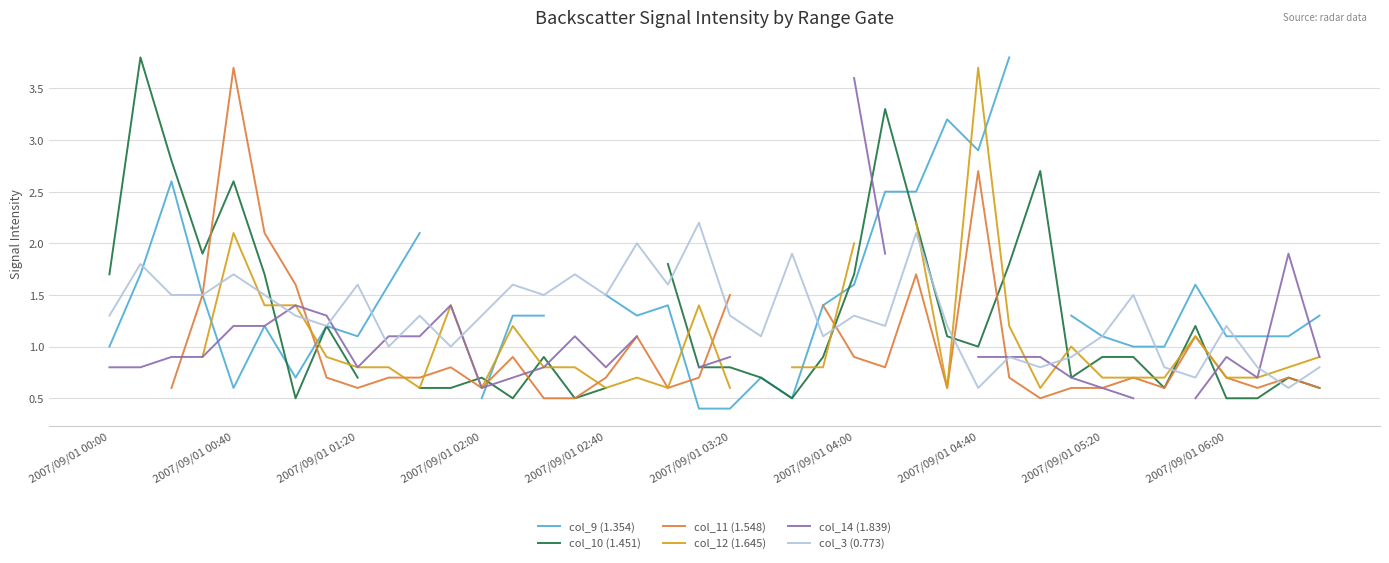

True or false: col_3 (0.773) has a value of 2.6 at 2007/09/01 02:40.

False